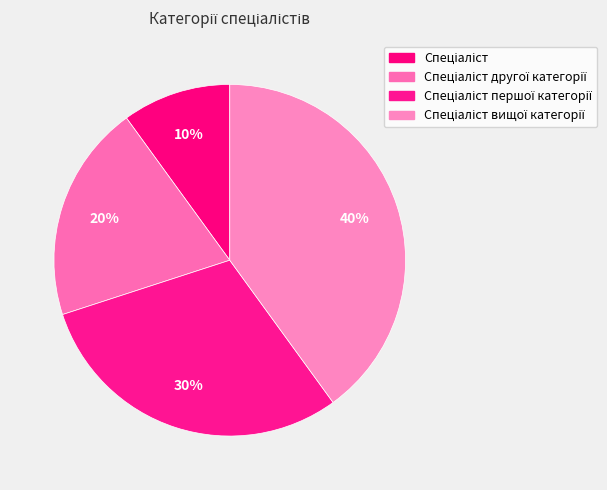

What portion of the pie excludes Спеціаліст?

90.0%